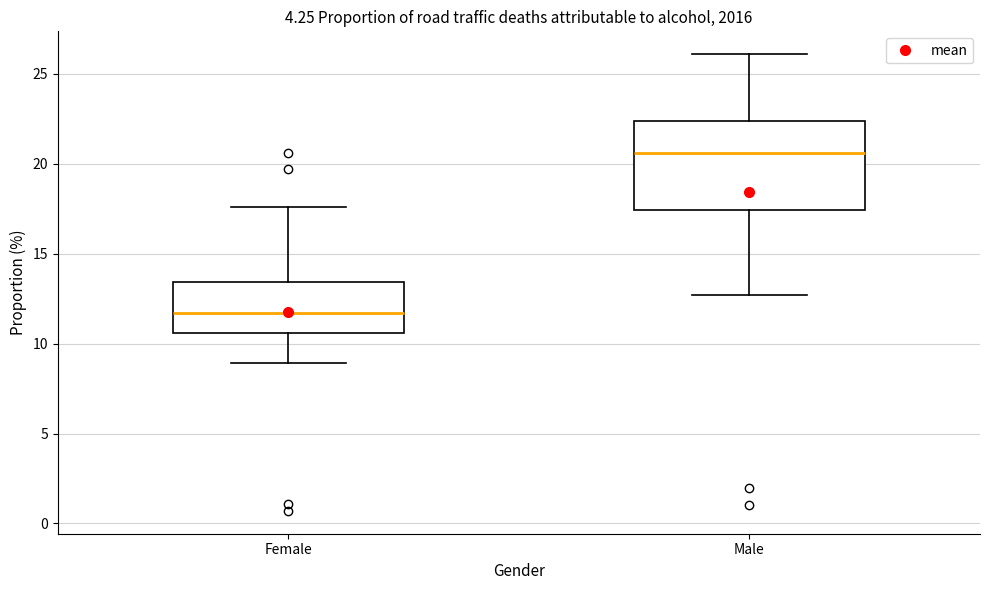

Reading left to right, transcribe this box plot: for each box, give where its median line is, the range the box spans, and where its two whiskers end, as read against the y-axis. The values are not printed on the chart, so give them approximately, as read against the axis.

Female: median 11.5, box 10.5 to 13.5, whiskers 9.0 to 17.5
Male: median 20.5, box 17.5 to 22.5, whiskers 12.5 to 26.0